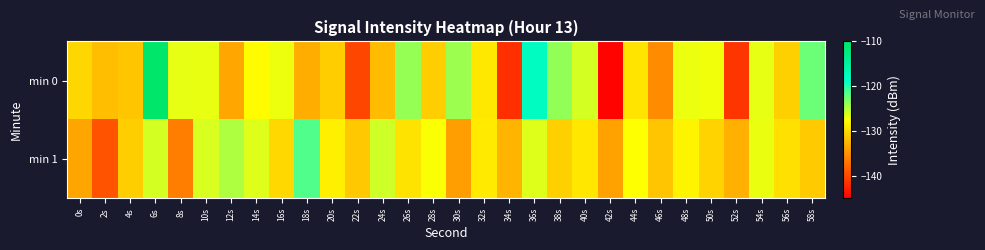

Reading left to right, list all the values displayed in this chart.

min 0: 0s=-130.2	2s=-131.9	4s=-131.3	6s=-110.5	8s=-126.7	10s=-126.7	12s=-133.5	14s=-127.7	16s=-126.9	18s=-133.0	20s=-130.9	22s=-140.1	24s=-132.0	26s=-123.9	28s=-130.8	30s=-124.1	32s=-129.0	34s=-141.7	36s=-117.7	38s=-123.8	40s=-126.0	42s=-144.7	44s=-129.3	46s=-135.4	48s=-126.9	50s=-127.1	52s=-141.3	54s=-126.7	56s=-130.7	58s=-122.4
min 1: 0s=-133.6	2s=-139.2	4s=-130.8	6s=-126.0	8s=-136.3	10s=-126.2	12s=-124.7	14s=-126.4	16s=-130.1	18s=-121.5	20s=-128.5	22s=-131.2	24s=-125.8	26s=-129.4	28s=-127.3	30s=-134.1	32s=-128.9	34s=-132.6	36s=-126.4	38s=-130.7	40s=-129.1	42s=-133.8	44s=-127.5	46s=-131.4	48s=-128.2	50s=-130.5	52s=-132.9	54s=-126.8	56s=-129.6	58s=-131.0